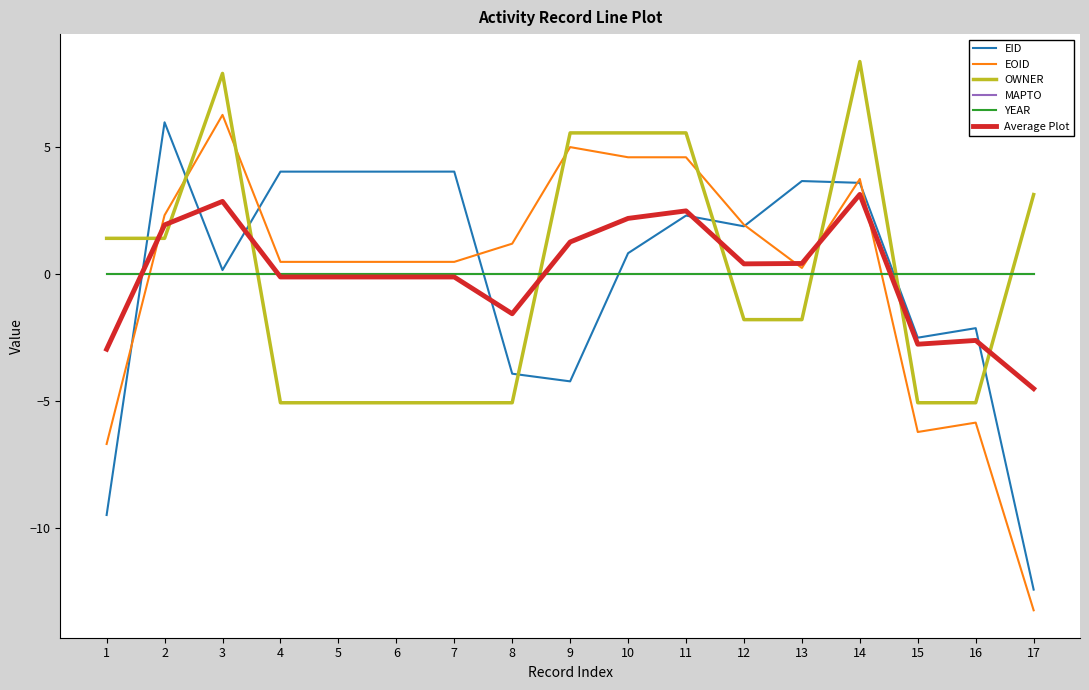

Which has a higher value, 8 or 4?

4